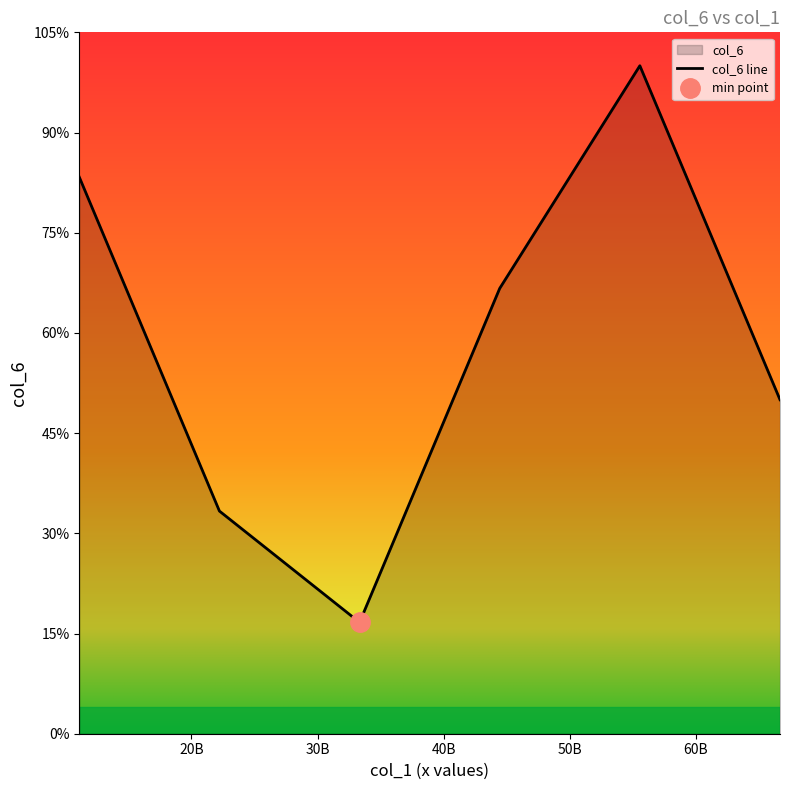

What value does the data have at 22222222222?

22222222222